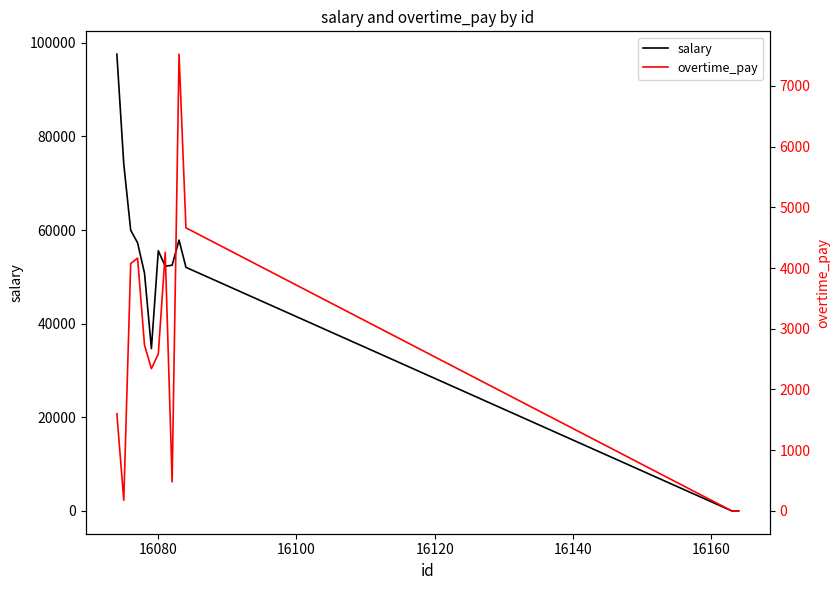

How many lines are shown in the chart?

2